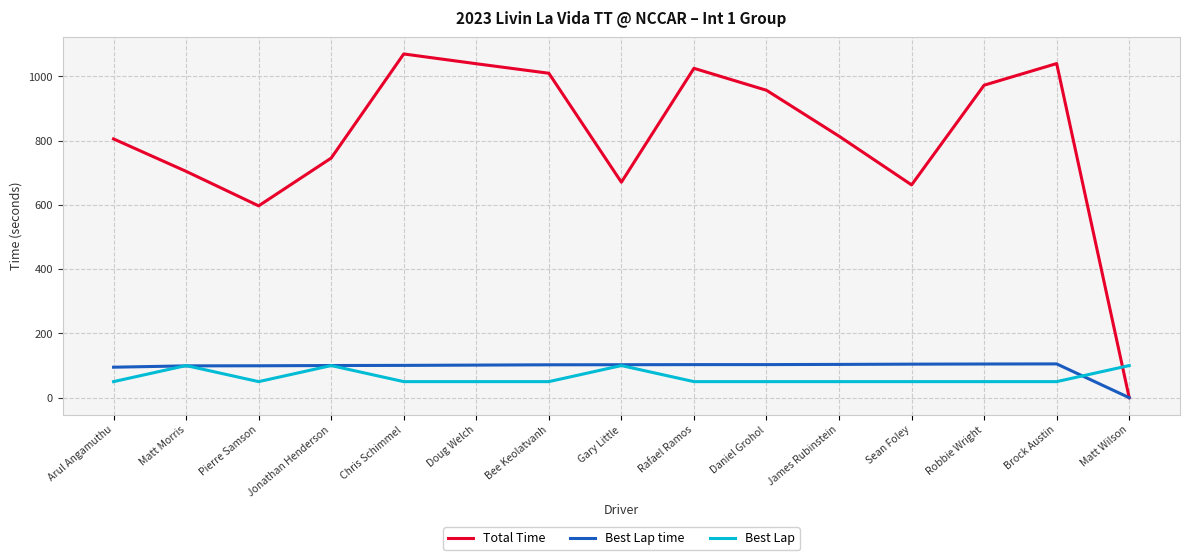

What is the sum of the Best Lap time values at Gary Little and Robbie Wright?

207.5